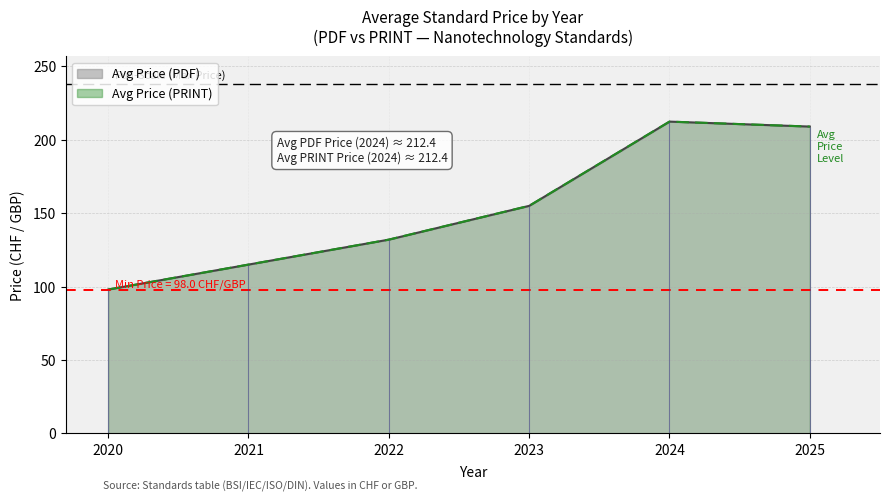

True or false: Avg Price (PRINT) and Avg Price (PDF) intersect in this chart.

False